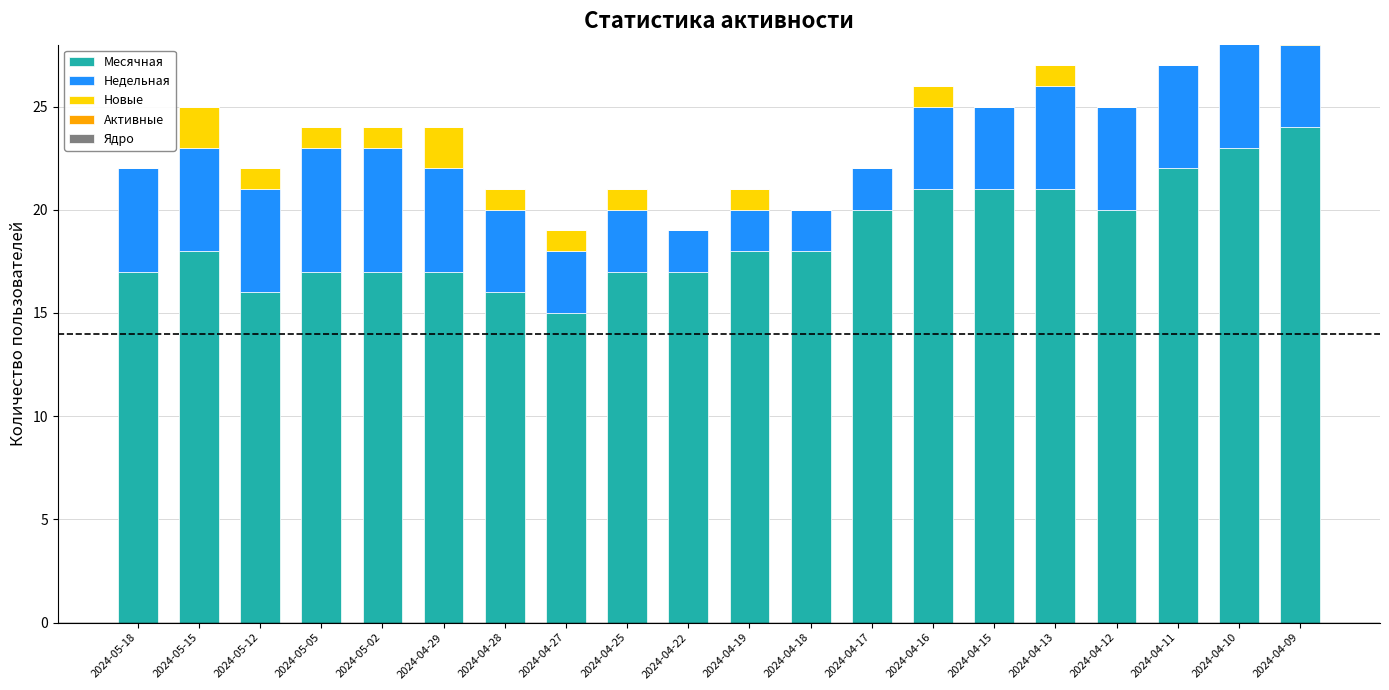

The Месячная series shows 28 at 2024-05-12. True or false?

False